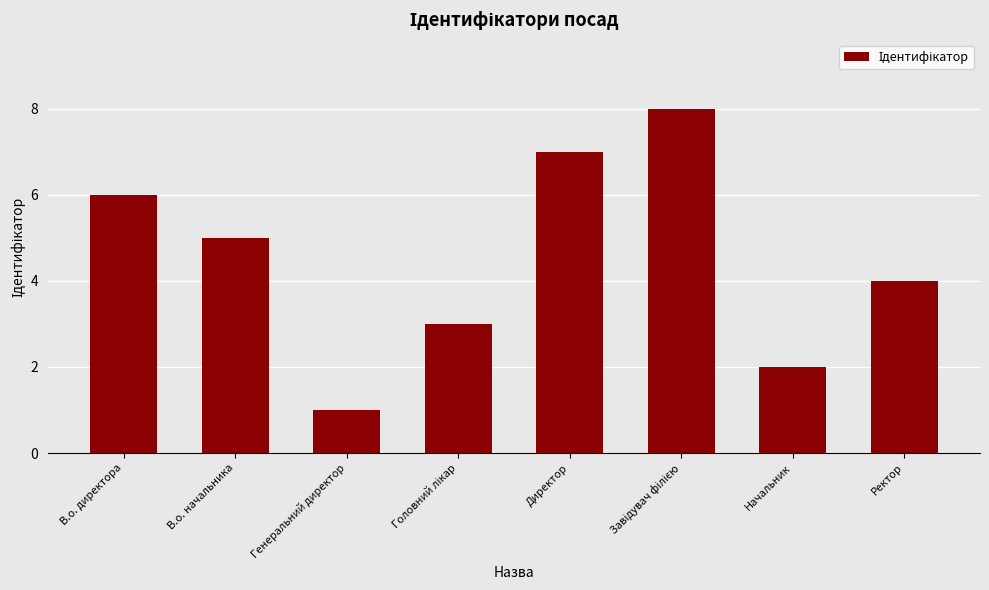

At which category does the chart reach its minimum across all series?

Генеральний директор